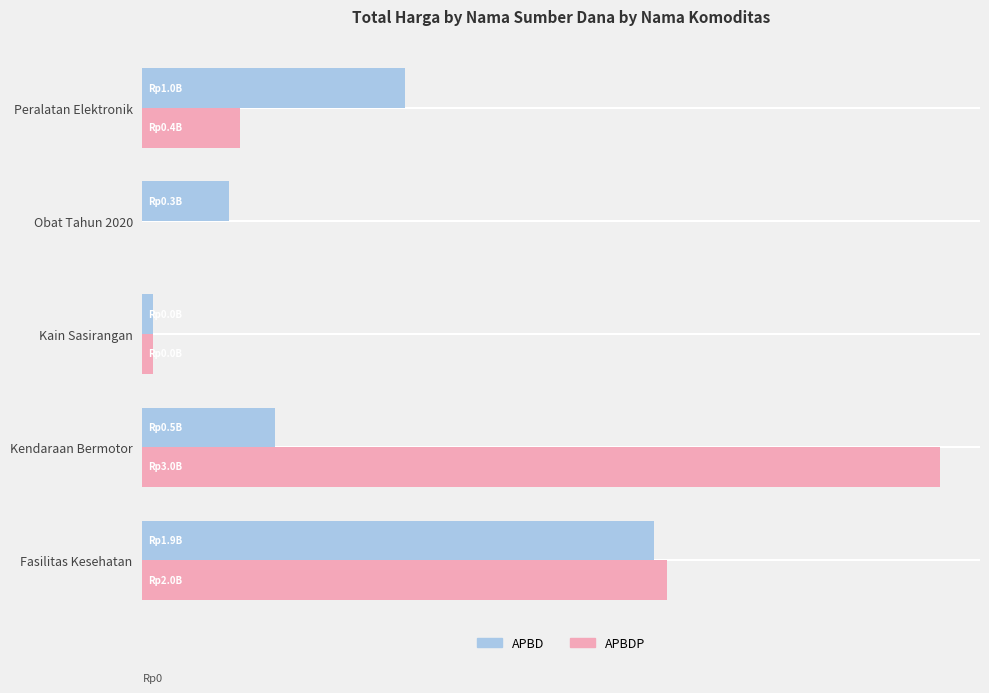

List the series in order of their overall mean, lowest first.

APBD, APBDP